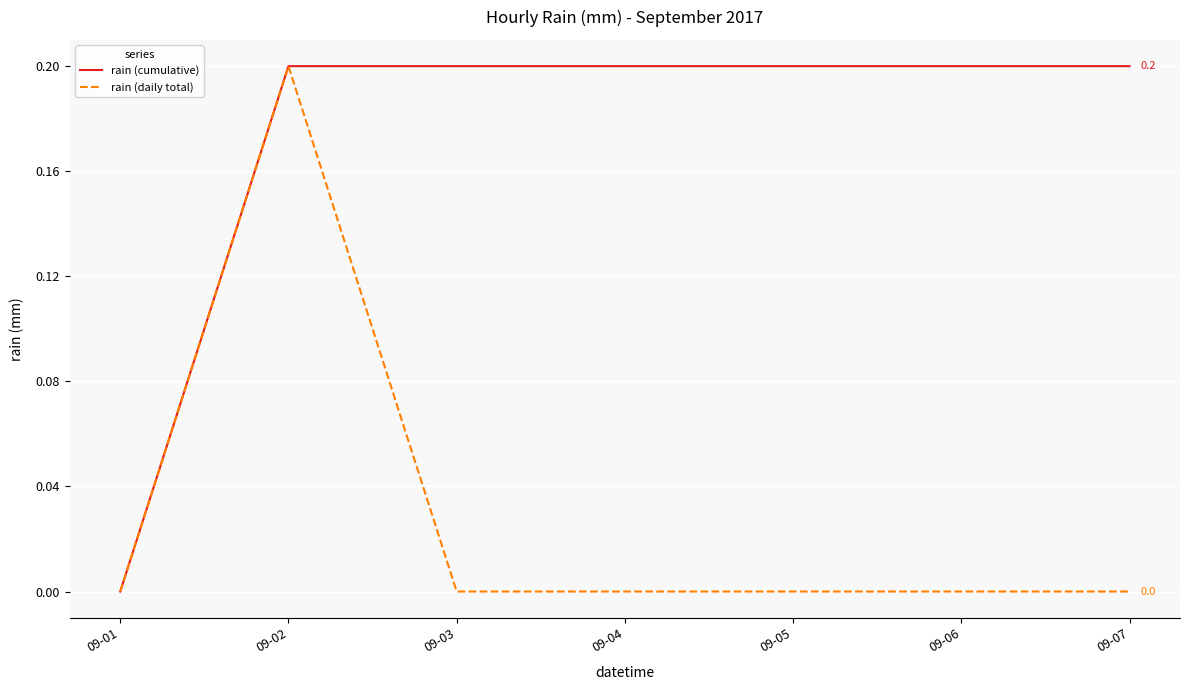

Is this an area chart (filled region under the line)?

No